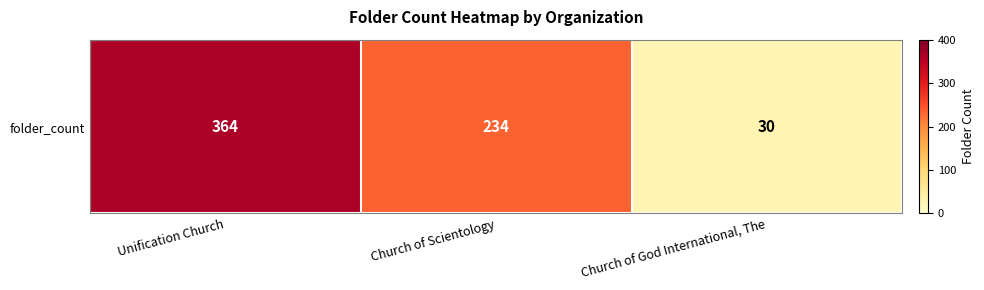

List the labels in order of value, largest first.

Unification Church, Church of Scientology, Church of God International, The